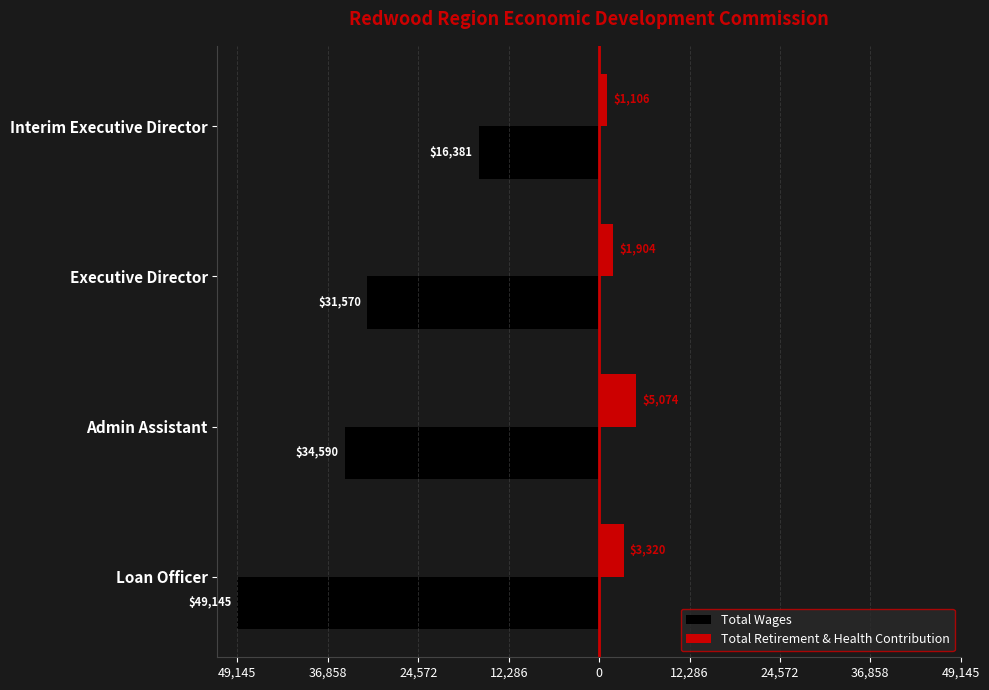

What position from the right is Loan Officer?

4